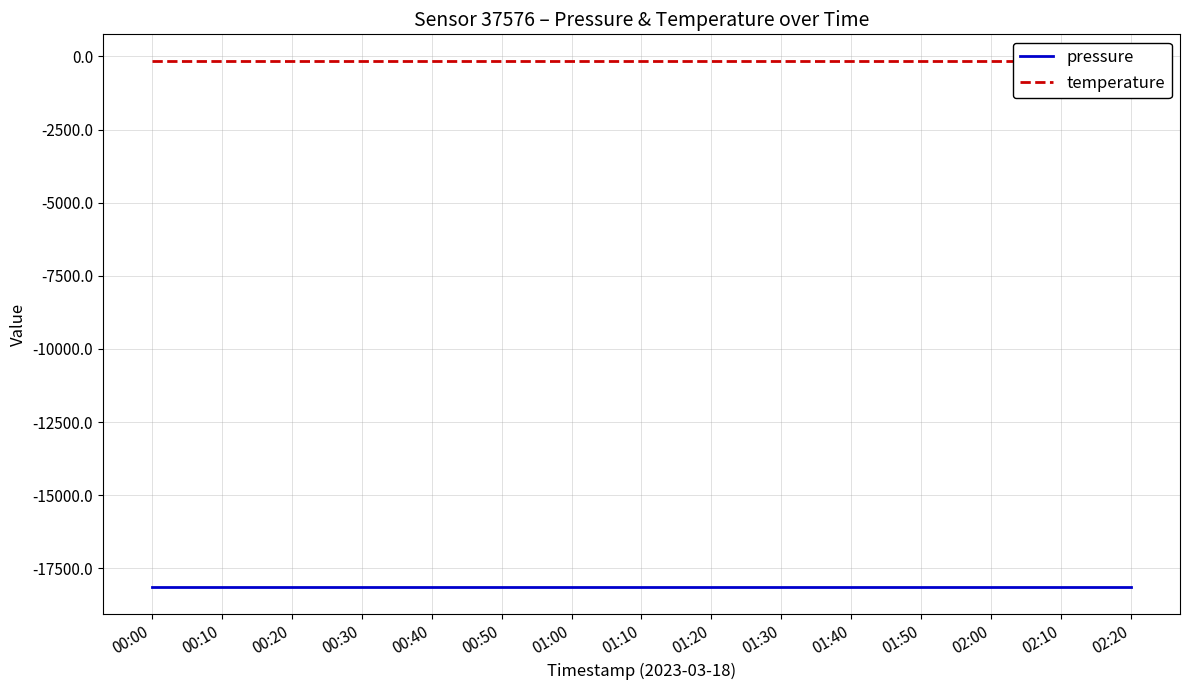

What is the greatest value displayed?

-146.6